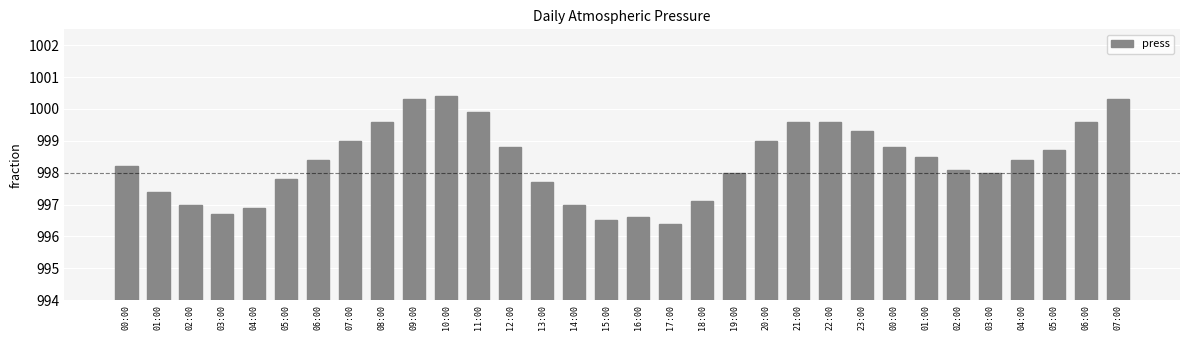

List the labels in order of value, smallest first.

17:00, 15:00, 16:00, 03:00, 04:00, 02:00, 14:00, 18:00, 01:00, 13:00, 05:00, 19:00, 03:00, 02:00, 00:00, 06:00, 04:00, 01:00, 05:00, 12:00, 00:00, 07:00, 20:00, 23:00, 08:00, 21:00, 22:00, 06:00, 11:00, 09:00, 07:00, 10:00